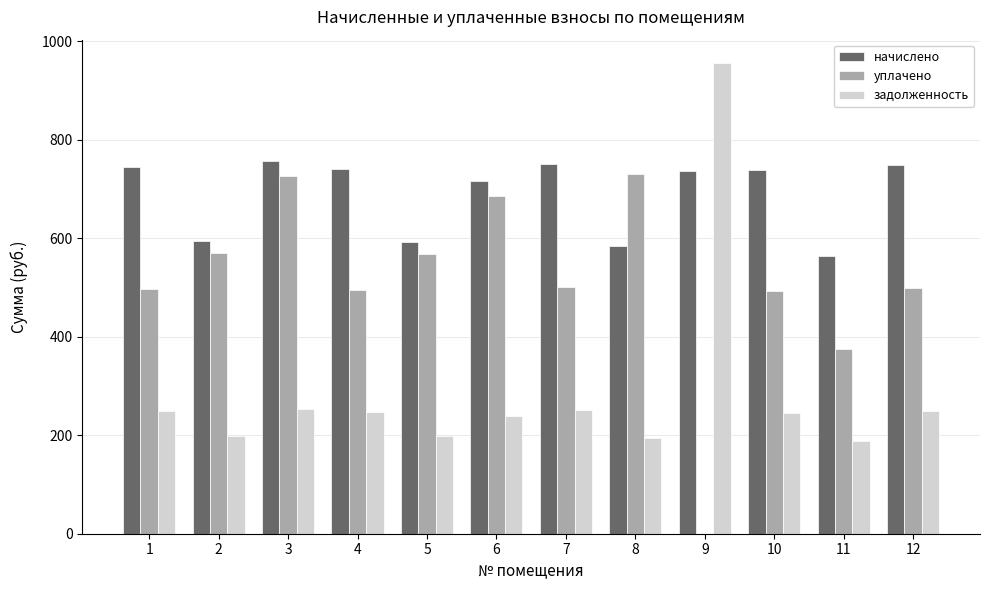

Which series changed the most between 2 and 12?

начислено